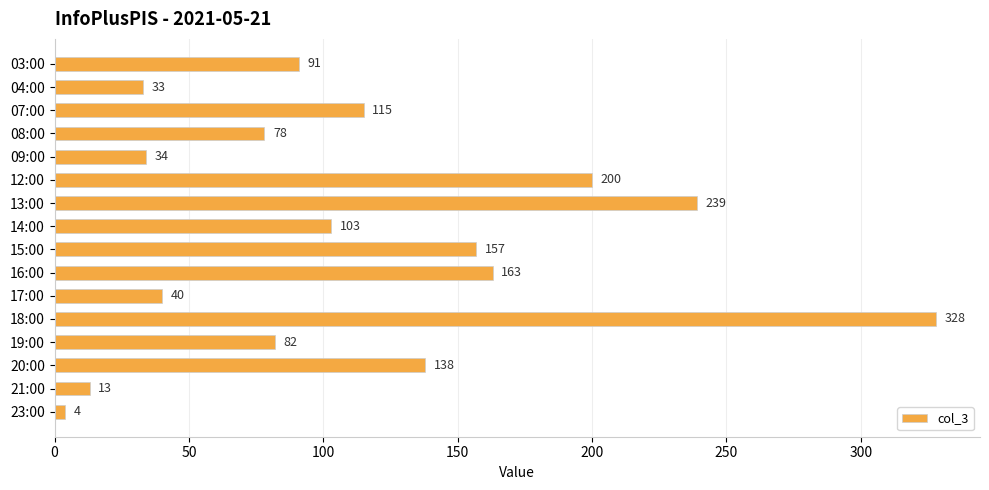

What is the difference between the second highest and second lowest values?

226